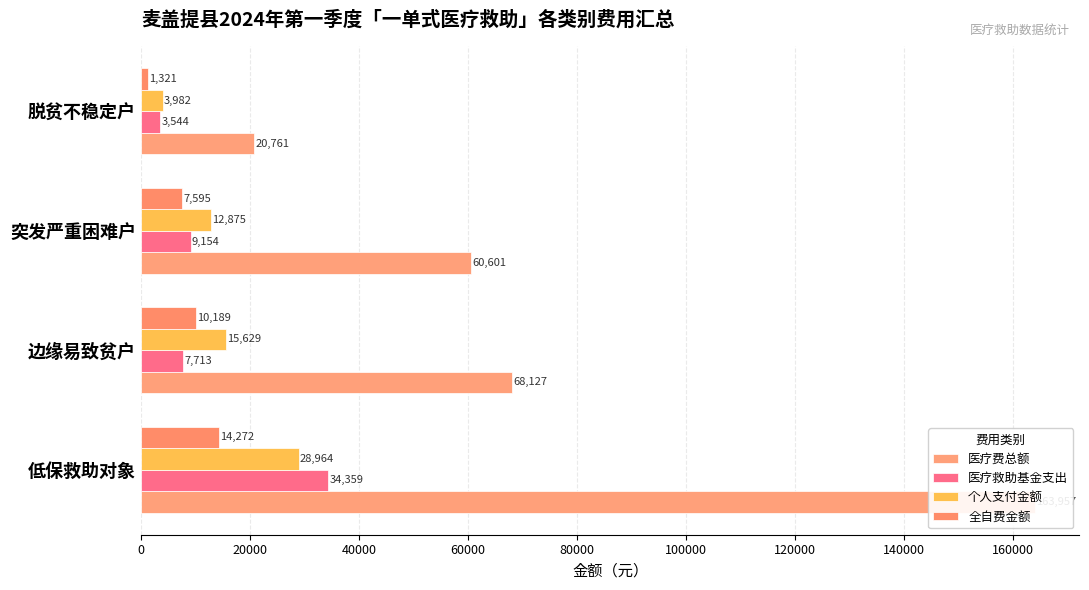

Between 低保救助对象 and 突发严重困难户, which series saw the biggest shift?

医疗费总额